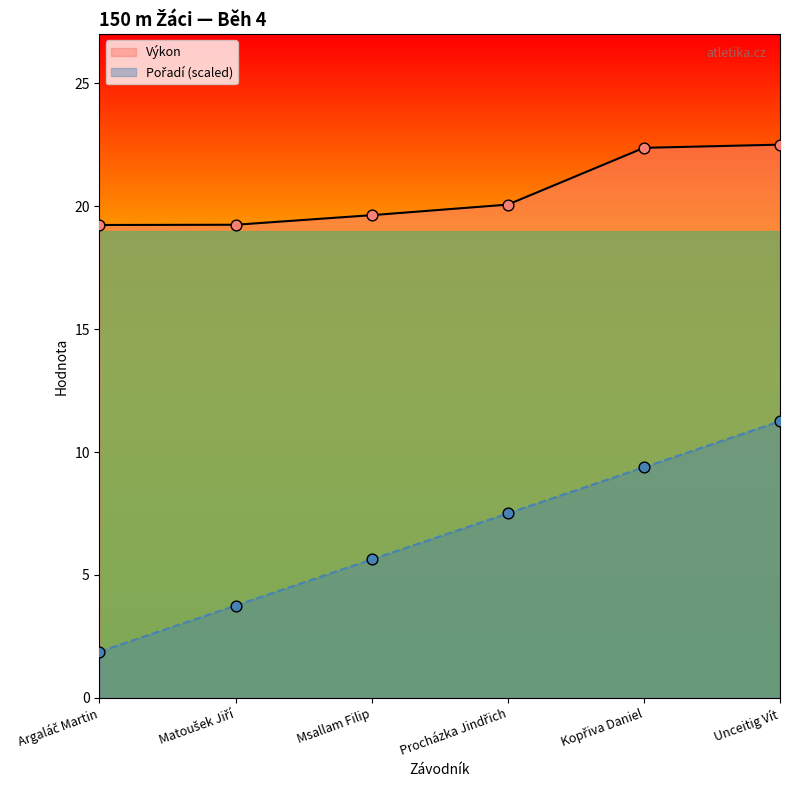

What are all the series names shown in the legend?

Pořadí, Výkon